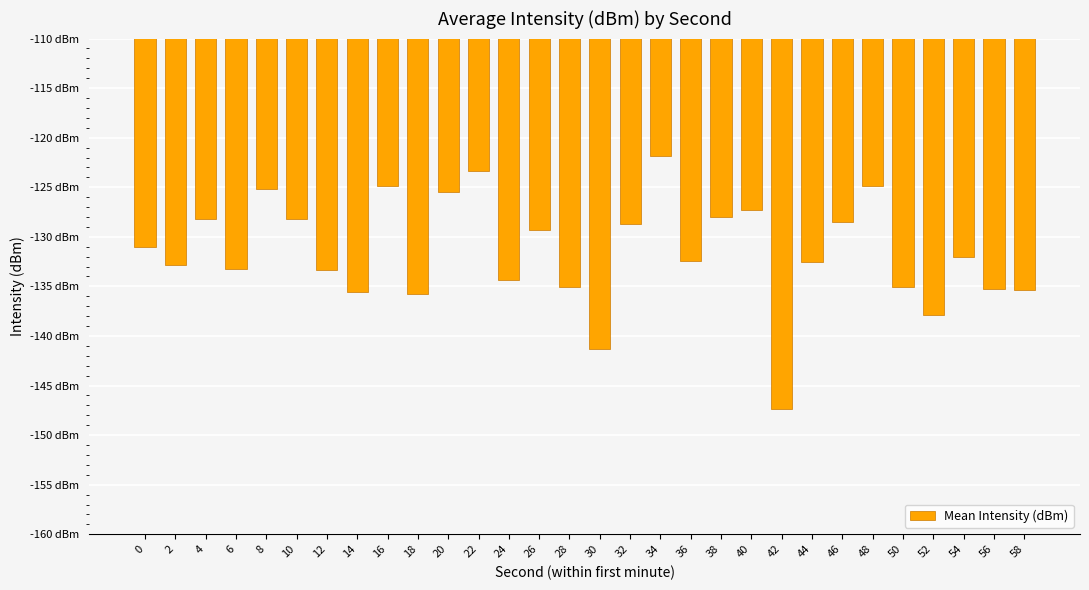

What is the sum of all values?

-3944.1